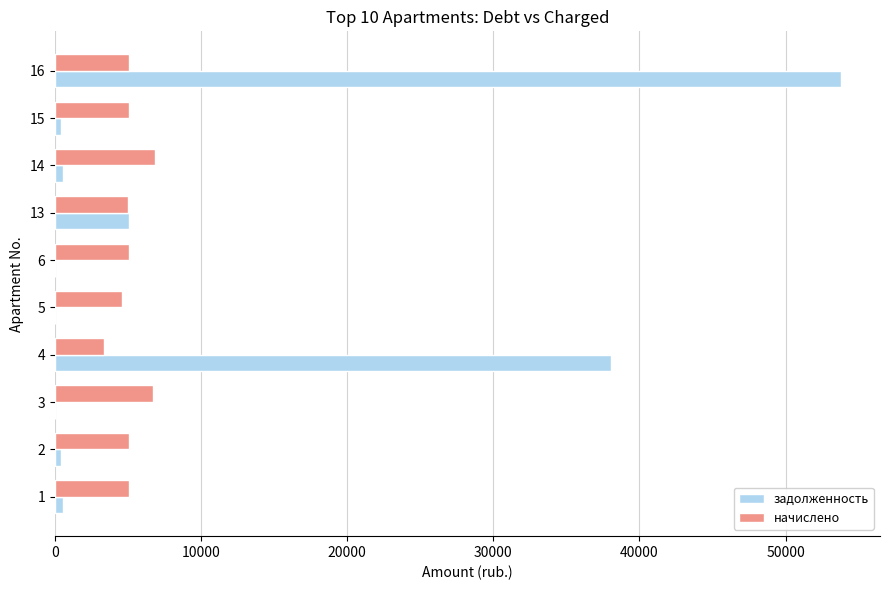

How many series are shown in this chart?

2